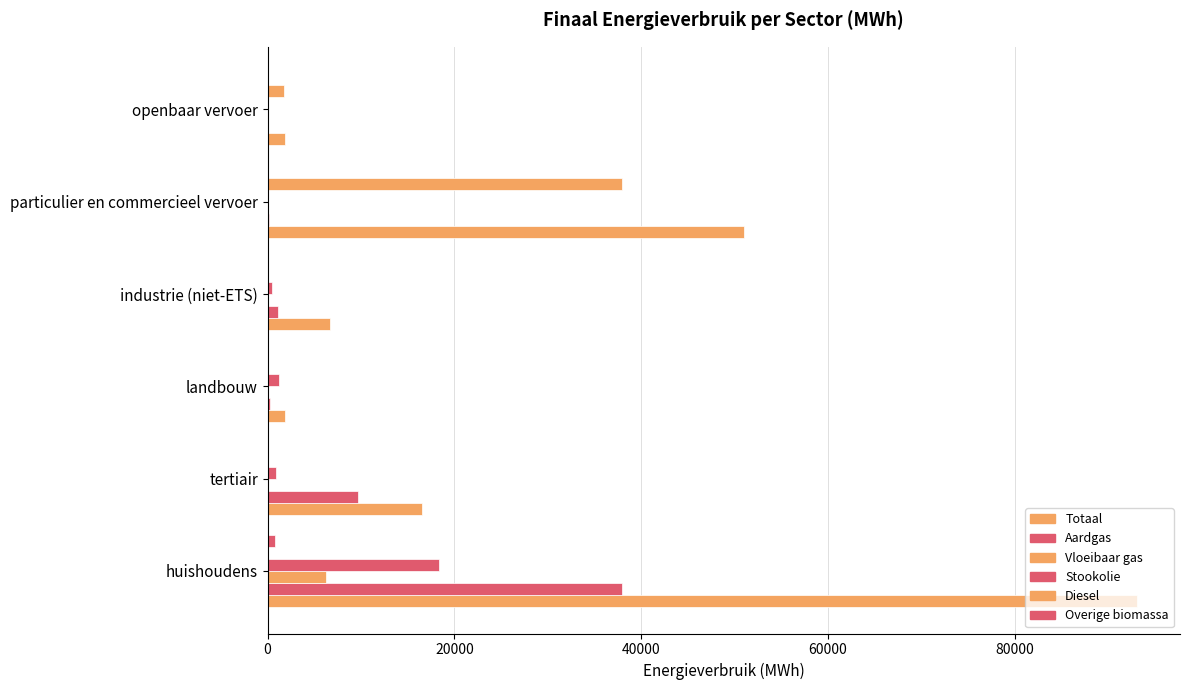

How many values in the Stookolie series exceed 915?

3